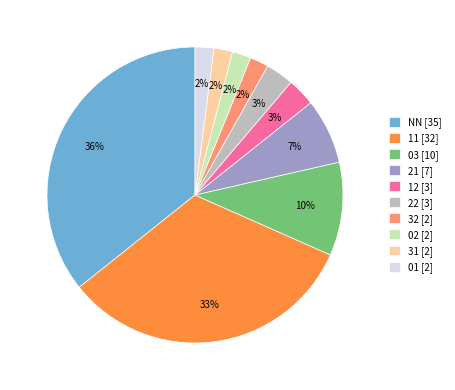

Combined, do 12 and 22 account for over 50%?

No